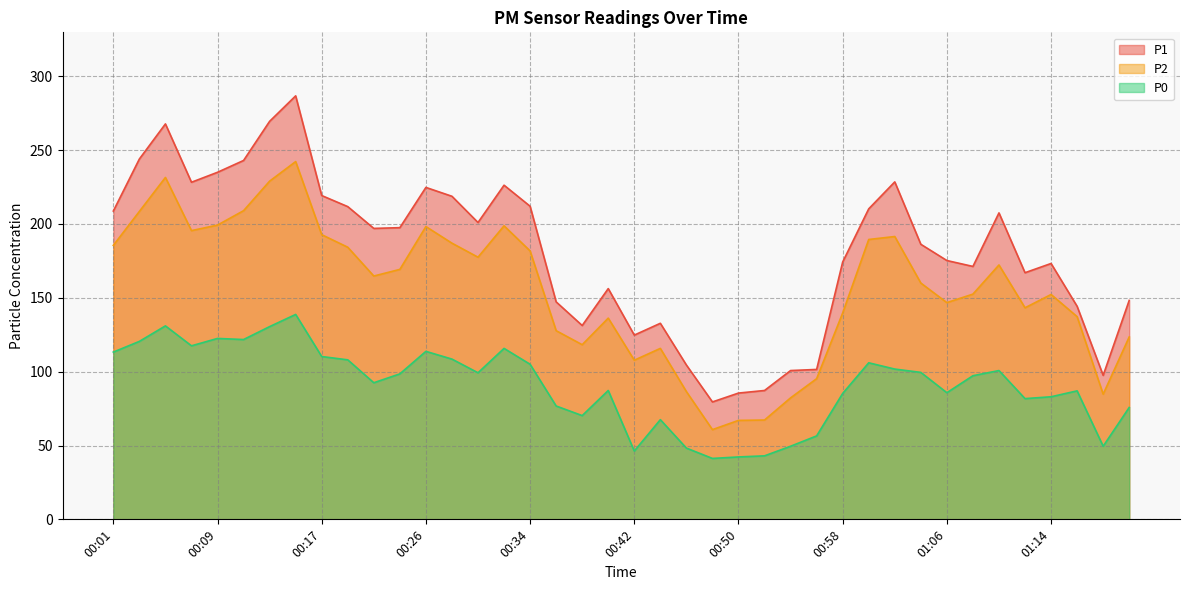

How many data points in P0 are less than 98?

20